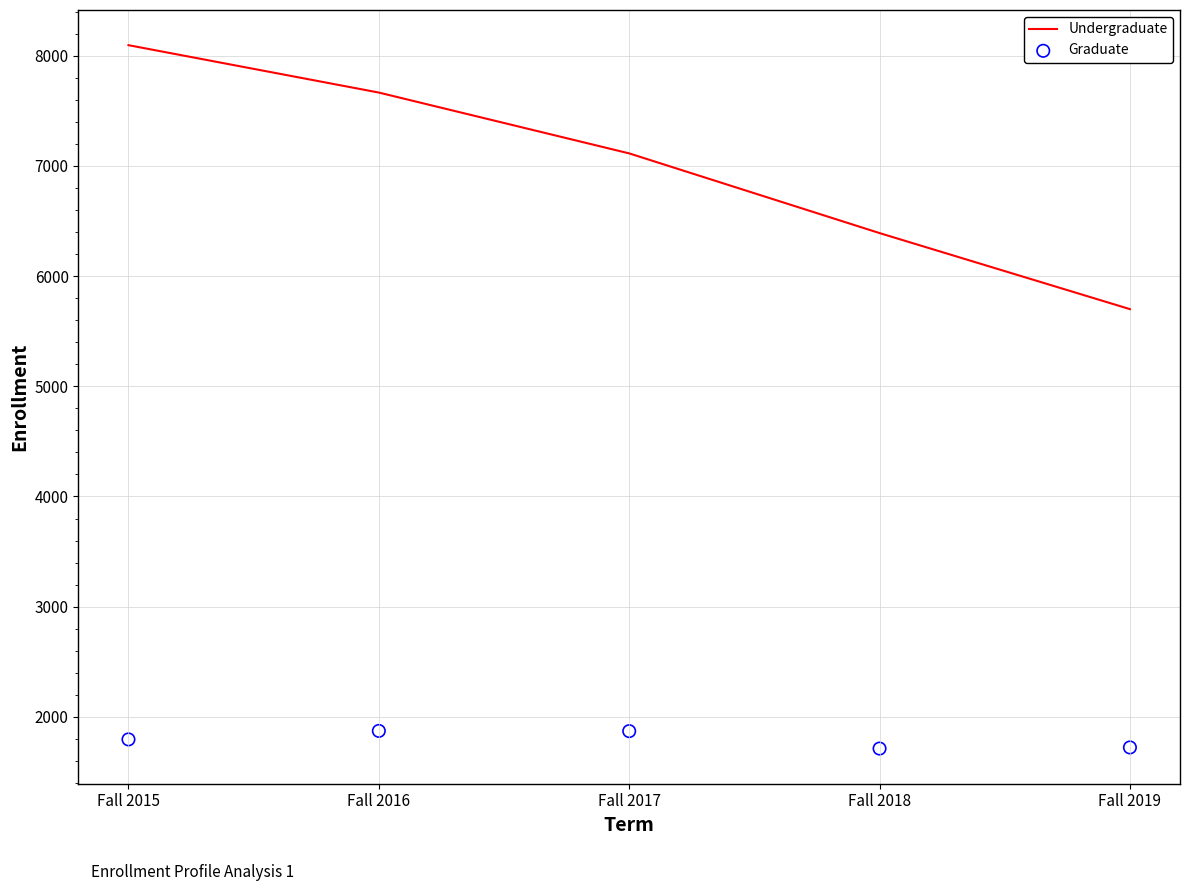

At how many categories does at least one series exceed 4398?

5